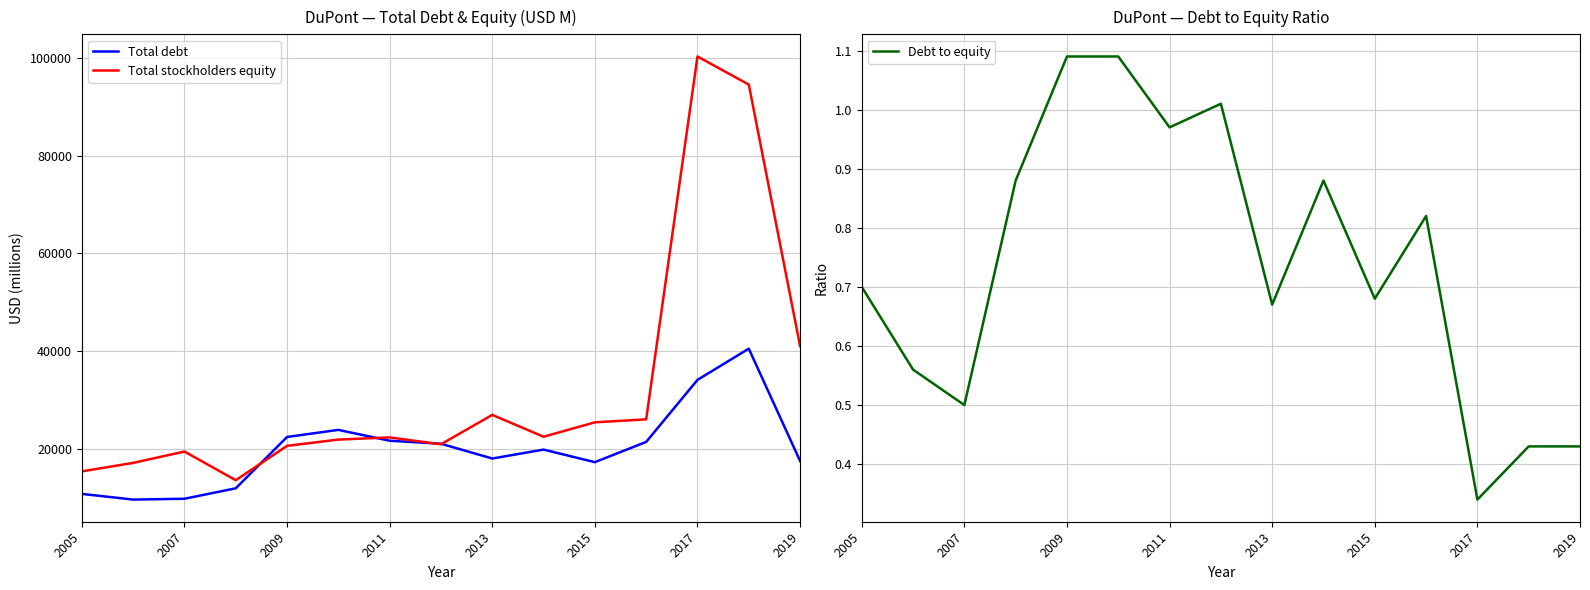

Does the chart display data point markers on the line(s)?

No